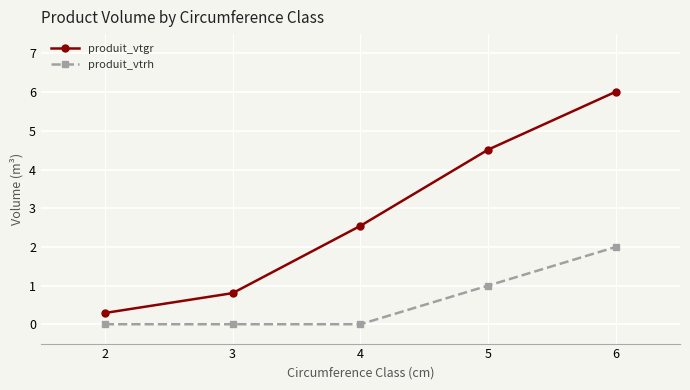

At how many categories does at least one series exceed 1?

3